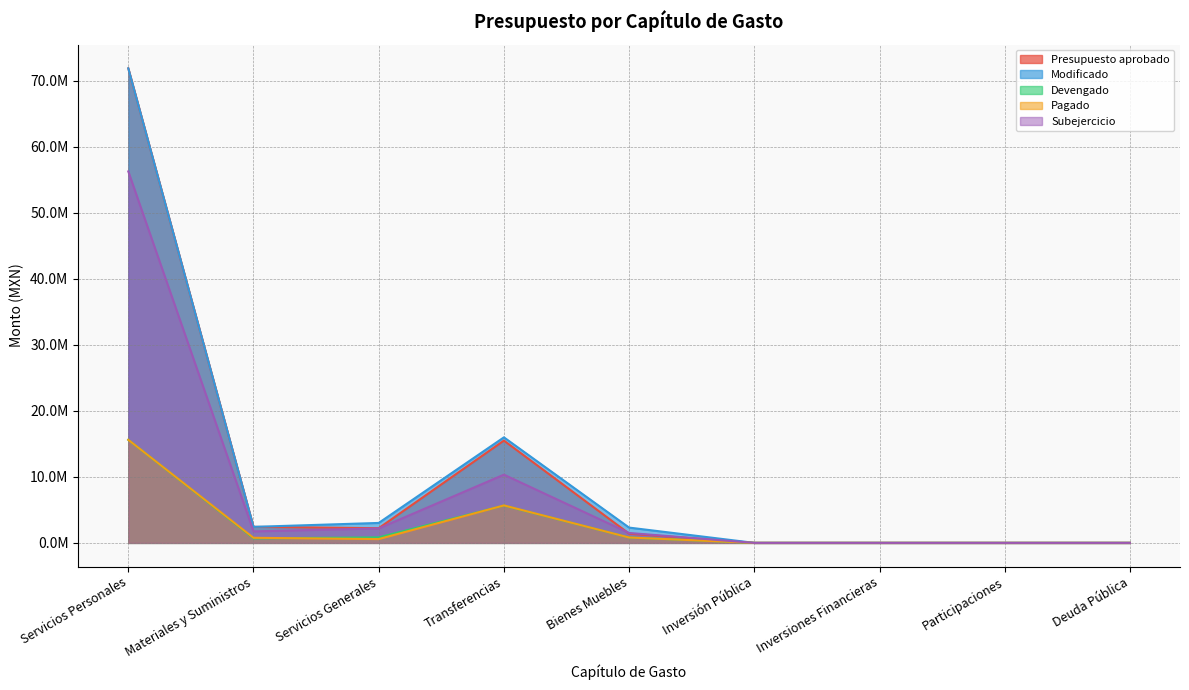

Reading left to right, extract all data points from this chart.

Presupuesto aprobado: 71882194.4	2427979.2	2222193.9	15496000.0	1396600.0	0.0	0.0	0.0	0.0
Modificado: 71882194.4	2425946.4	3021247.3	15986000.0	2315870.0	0.0	0.0	0.0	0.0
Devengado: 15612478.2	685038.6	831695.9	5652776.9	815980.0	0.0	0.0	0.0	0.0
Pagado: 15612478.2	769224.6	576910.2	5674884.1	815980.0	0.0	0.0	0.0	0.0
Subejercicio: 56269716.2	1740907.7	2189551.5	10333223.1	1499890.0	0.0	0.0	0.0	0.0